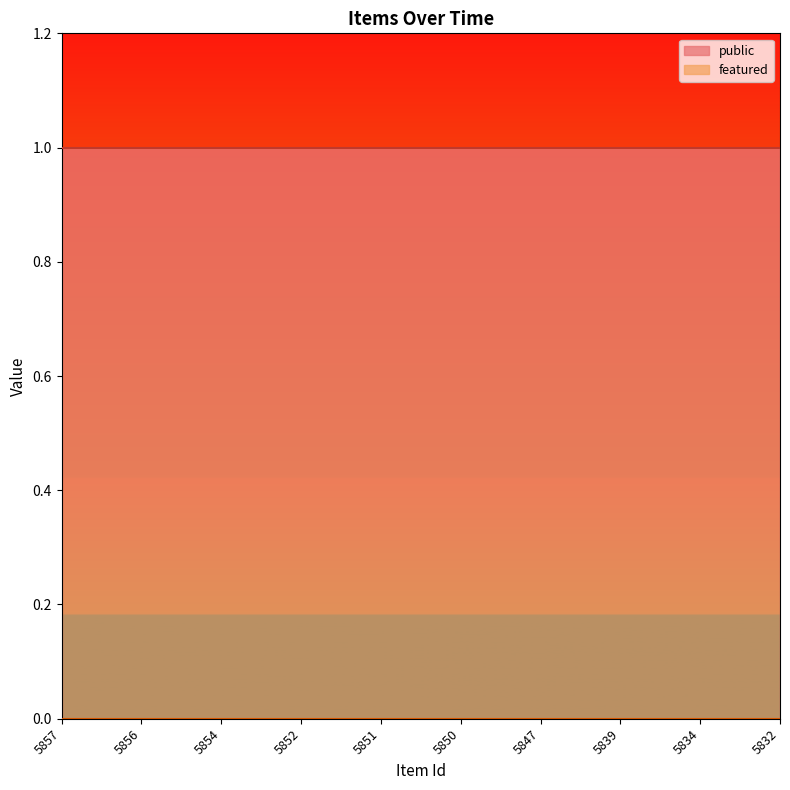

The value of public at 5839 is 1. True or false?

True